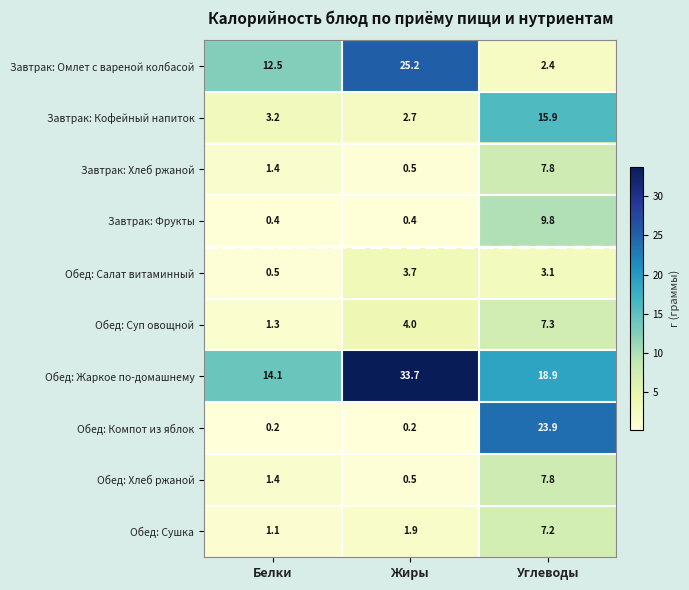

Between Жиры and Углеводы, which series saw the biggest shift?

Обед: Компот из яблок